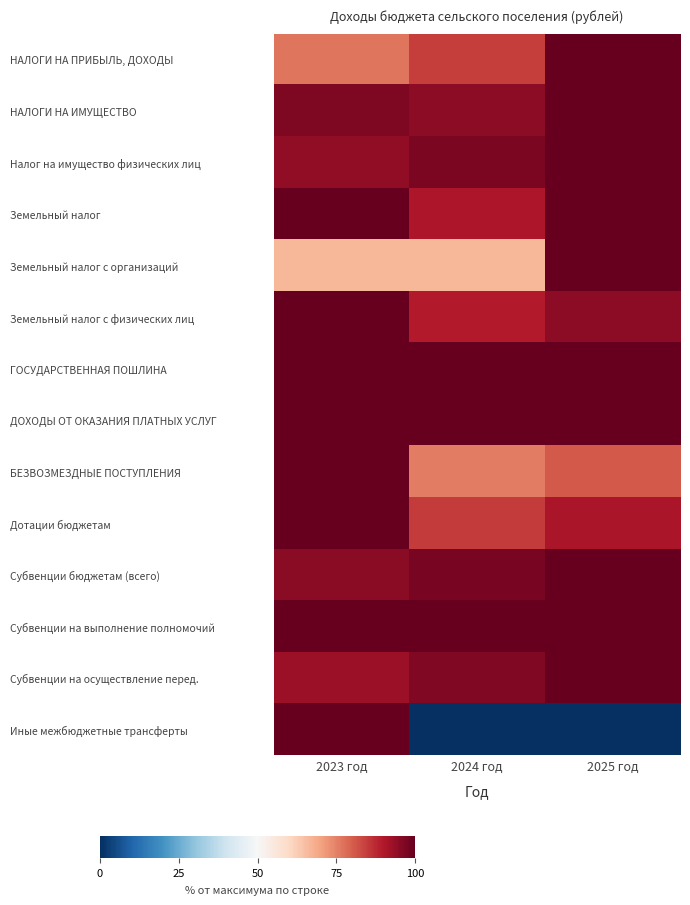

Reading right to left, extract all data points from this chart.

НАЛОГИ НА ПРИБЫЛЬ, ДОХОДЫ: 2025 год=100.0	2024 год=84.6	2023 год=76.9
НАЛОГИ НА ИМУЩЕСТВО: 2025 год=100.0	2024 год=94.7	2023 год=96.5
Налог на имущество физических лиц: 2025 год=100.0	2024 год=97.2	2023 год=94.4
Земельный налог: 2025 год=100.0	2024 год=90.5	2023 год=100.0
Земельный налог с организаций: 2025 год=100.0	2024 год=66.7	2023 год=66.7
Земельный налог с физических лиц: 2025 год=94.7	2024 год=89.5	2023 год=100.0
ГОСУДАРСТВЕННАЯ ПОШЛИНА: 2025 год=100.0	2024 год=100.0	2023 год=100.0
ДОХОДЫ ОТ ОКАЗАНИЯ ПЛАТНЫХ УСЛУГ: 2025 год=100.0	2024 год=100.0	2023 год=100.0
БЕЗВОЗМЕЗДНЫЕ ПОСТУПЛЕНИЯ: 2025 год=80.8	2024 год=75.6	2023 год=100.0
Дотации бюджетам: 2025 год=90.7	2024 год=84.8	2023 год=100.0
Субвенции бюджетам (всего): 2025 год=100.0	2024 год=97.6	2023 год=95.1
Субвенции на выполнение полномочий: 2025 год=100.0	2024 год=100.0	2023 год=100.0
Субвенции на осуществление перед.: 2025 год=100.0	2024 год=96.4	2023 год=92.9
Иные межбюджетные трансферты: 2025 год=0.0	2024 год=0.0	2023 год=100.0